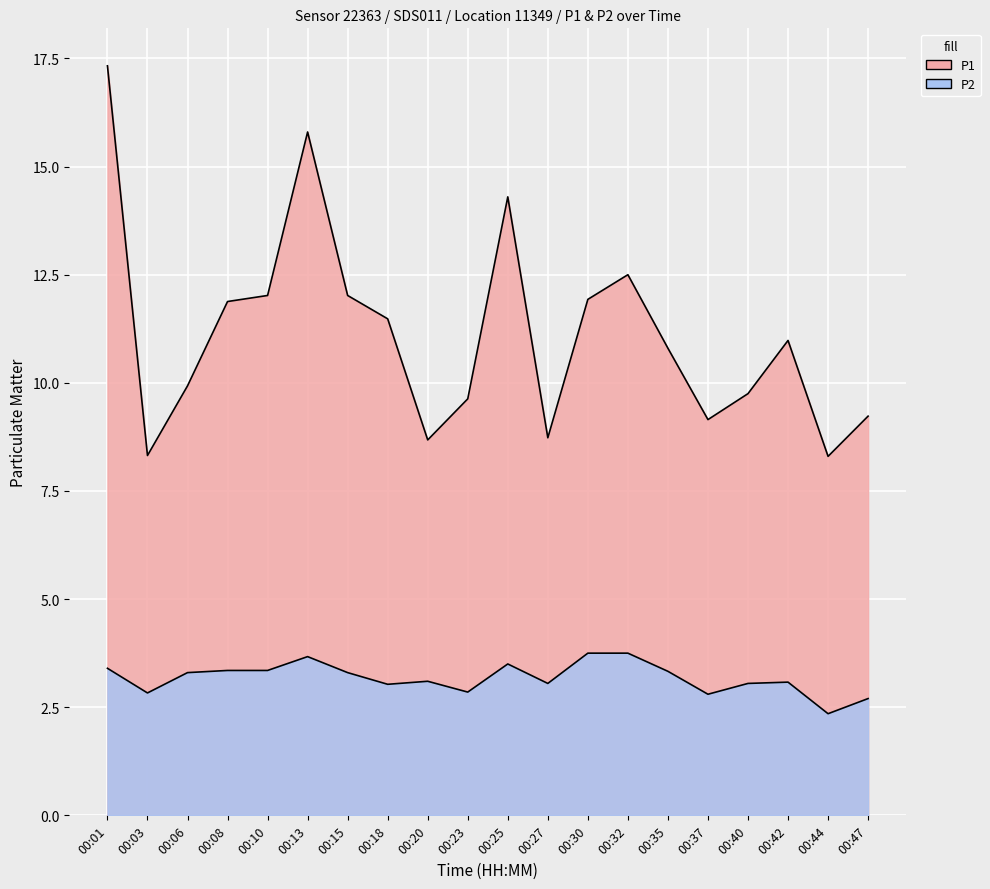

True or false: P1 and P2 cross at least once.

False